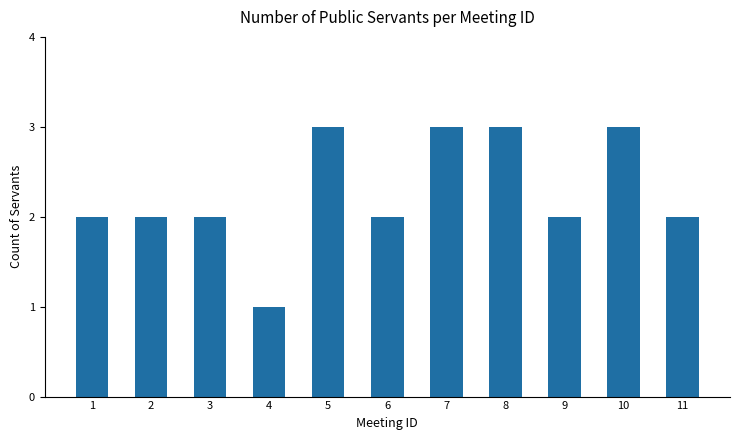

What is the value of the 4th bar from the left?

1